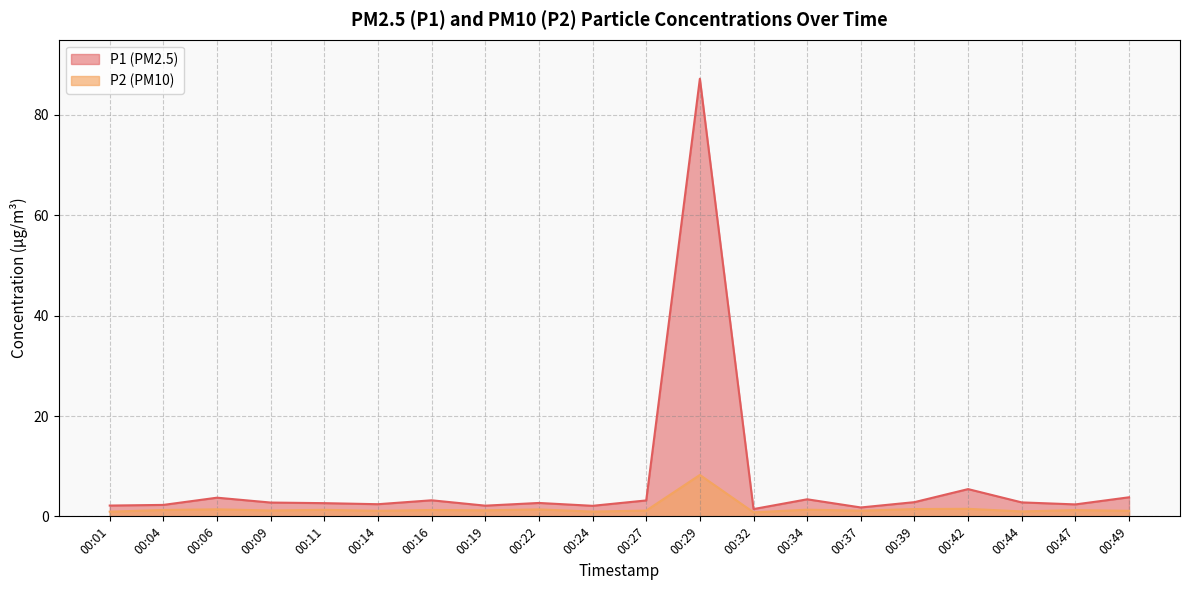

True or false: P1 and P2 intersect in this chart.

False